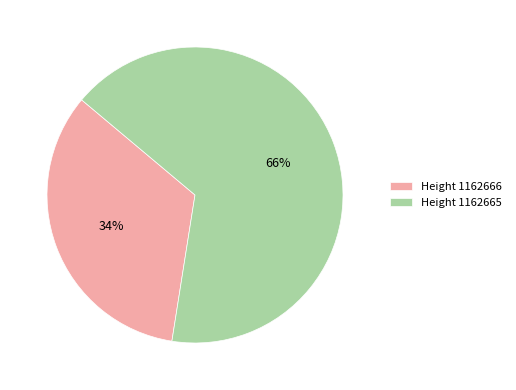

To the nearest percent, what is the average slice percentage?

50%